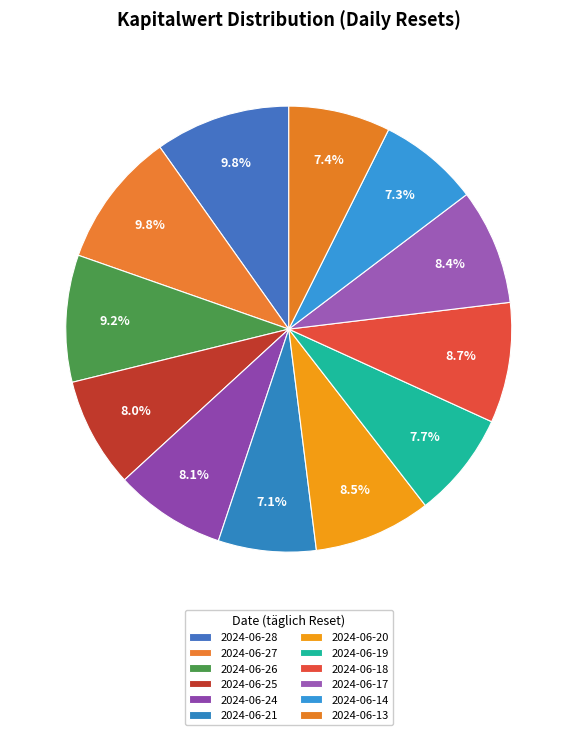

Does any single category account for the majority?

No